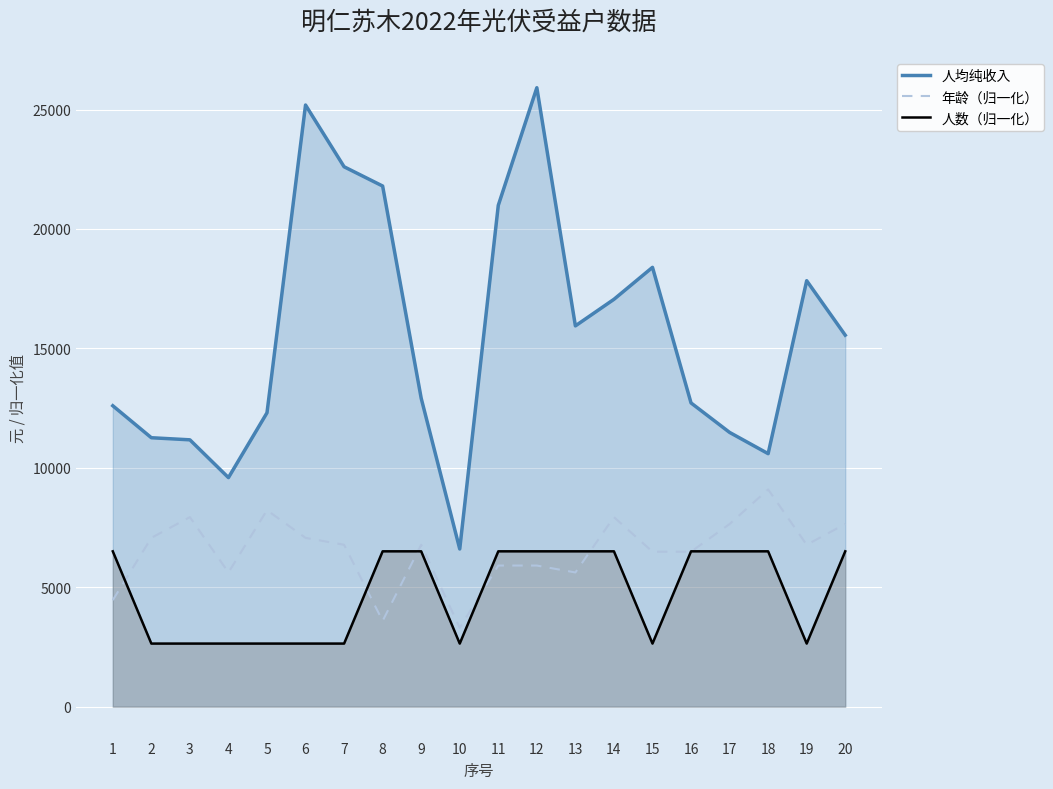

At which category is the sum across all series the highest?

12